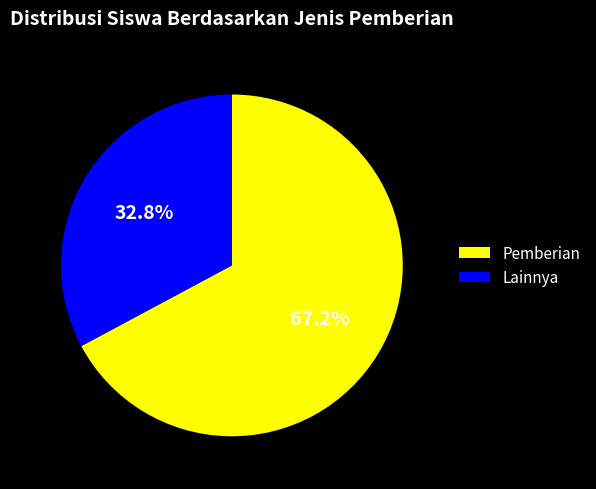

What is the majority slice?

Pemberian